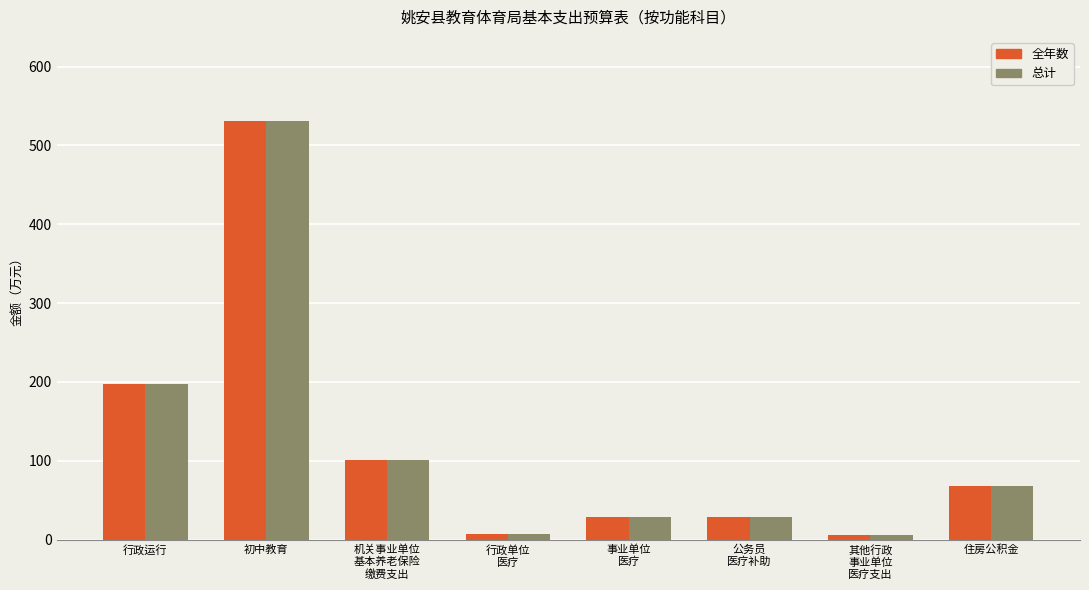

What is the label of the 1st bar from the right?

住房公积金